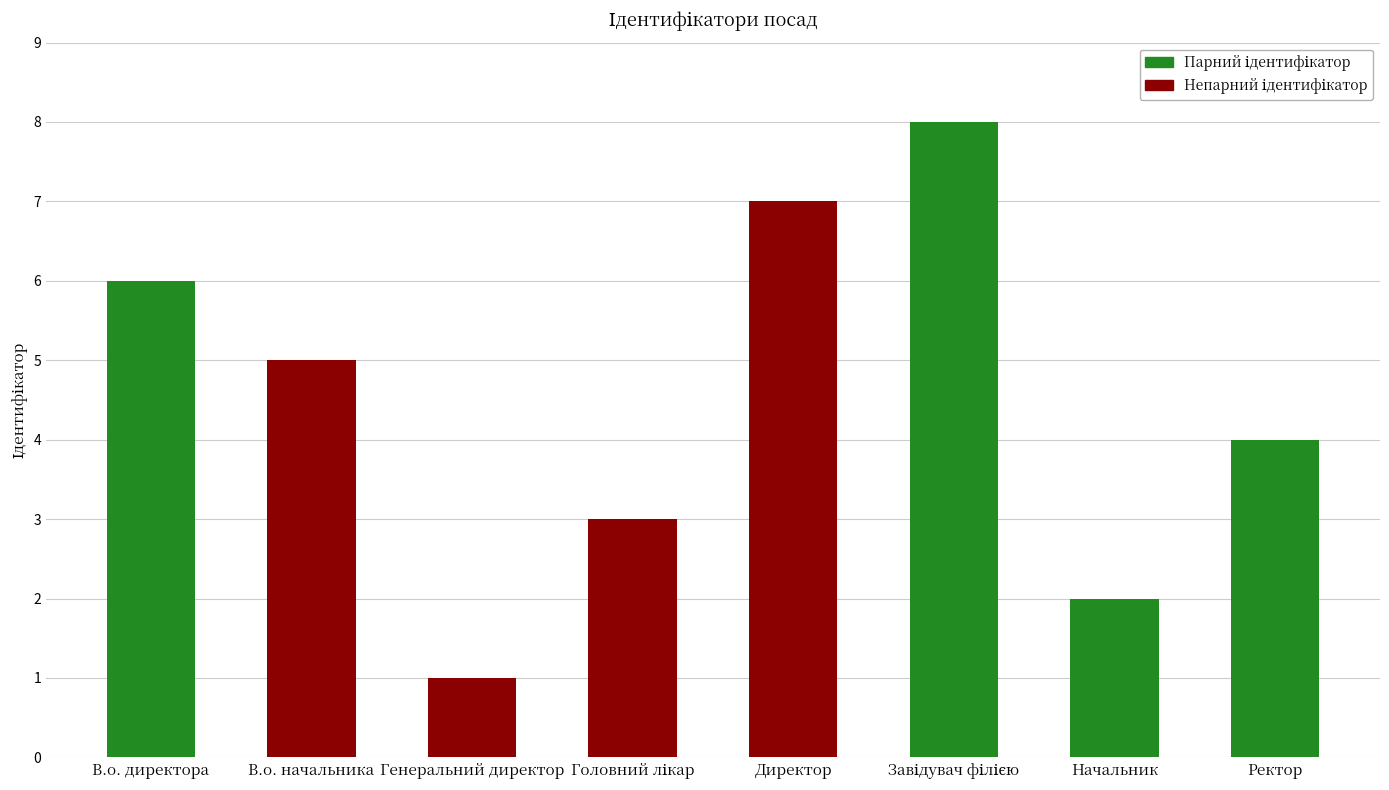

Which label corresponds to the smallest value in the chart?

Генеральний директор